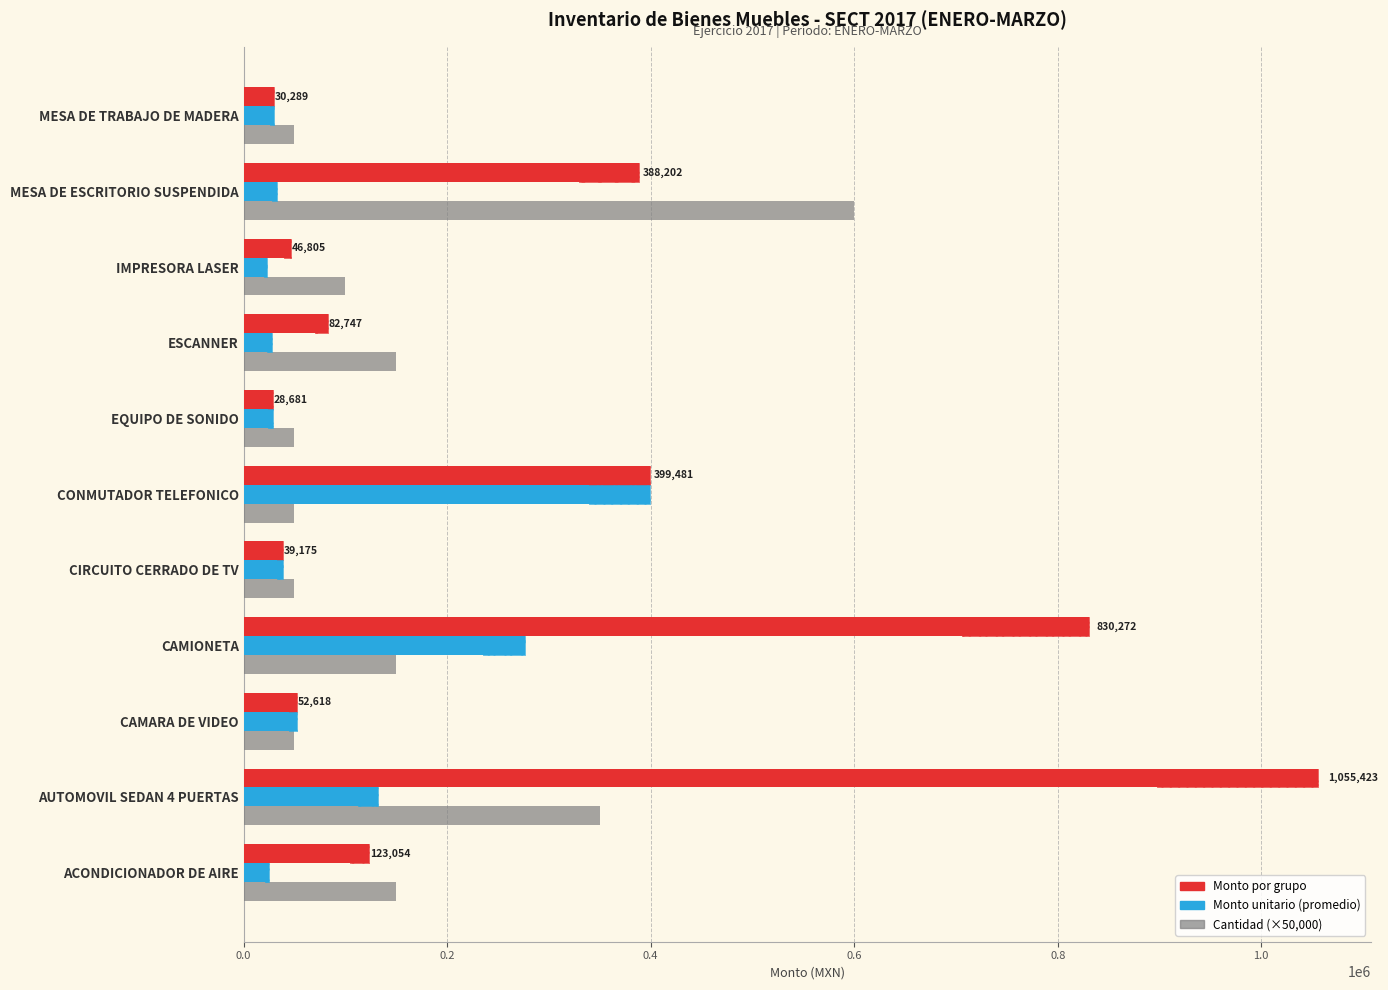

List the series in order of their overall mean, highest first.

Monto por grupo, Cantidad, Monto unitario (promedio)